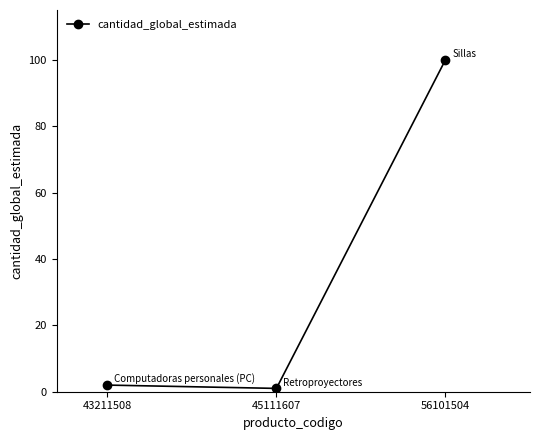

What is the difference between the maximum and minimum values?

99